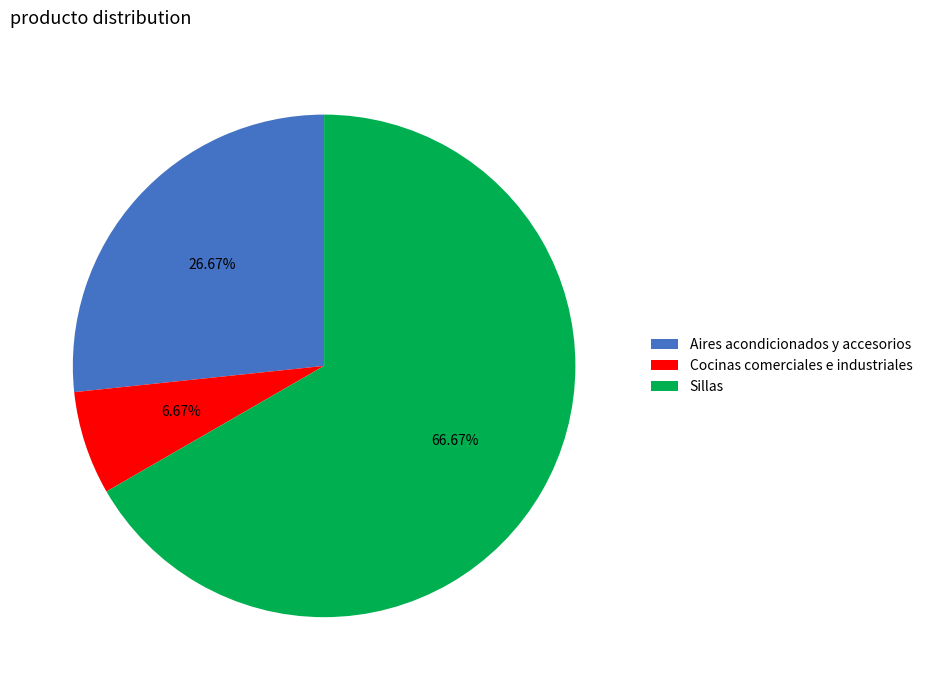

Is it true that Cocinas comerciales e industriales is 7% of the pie?

True